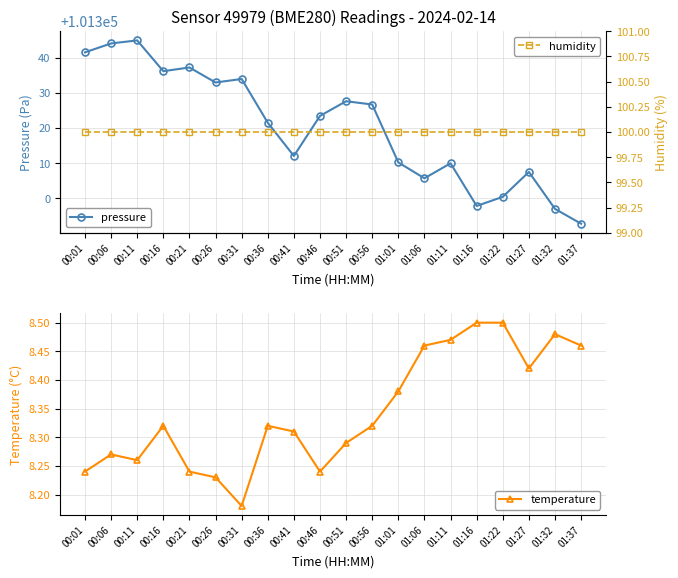

List the labels in order of temperature value, smallest first.

00:31, 00:26, 00:01, 00:21, 00:46, 00:11, 00:06, 00:51, 00:41, 00:16, 00:36, 00:56, 01:01, 01:27, 01:06, 01:37, 01:11, 01:32, 01:16, 01:22